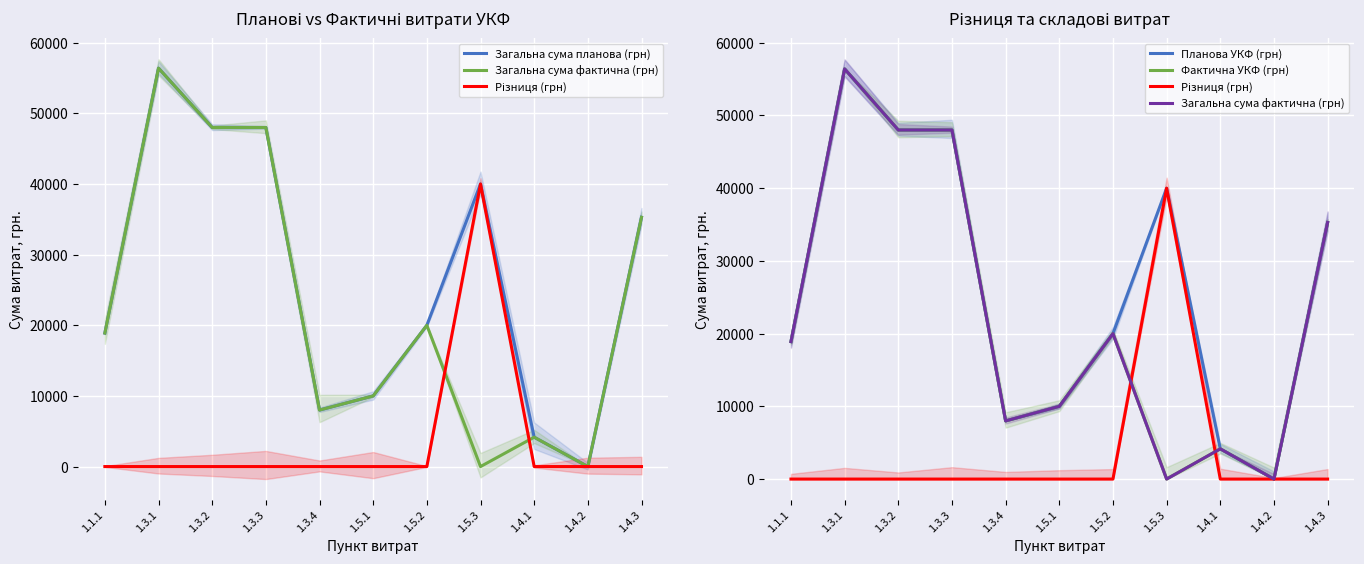

How many values in Загальна сума планова (грн) are above zero?

10